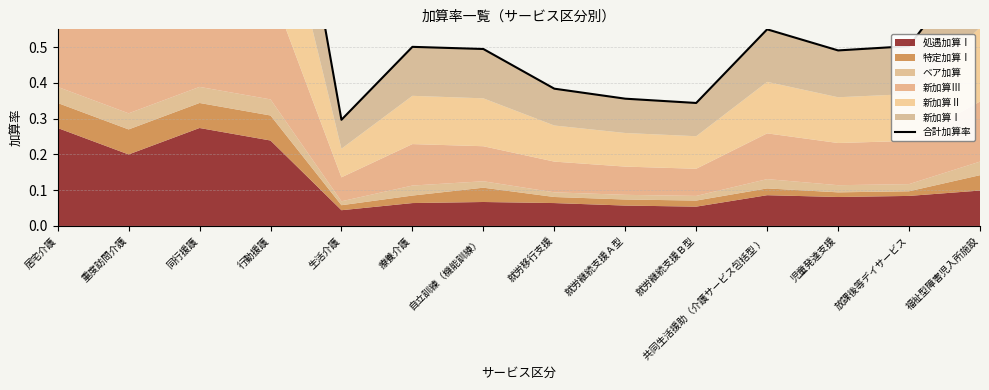

At which category does the chart reach its peak across all series?

居宅介護